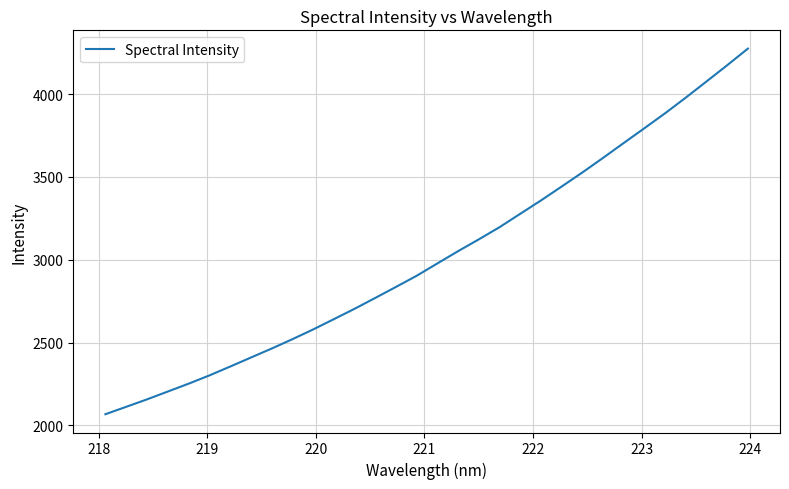

What is the greatest value displayed?

4274.9